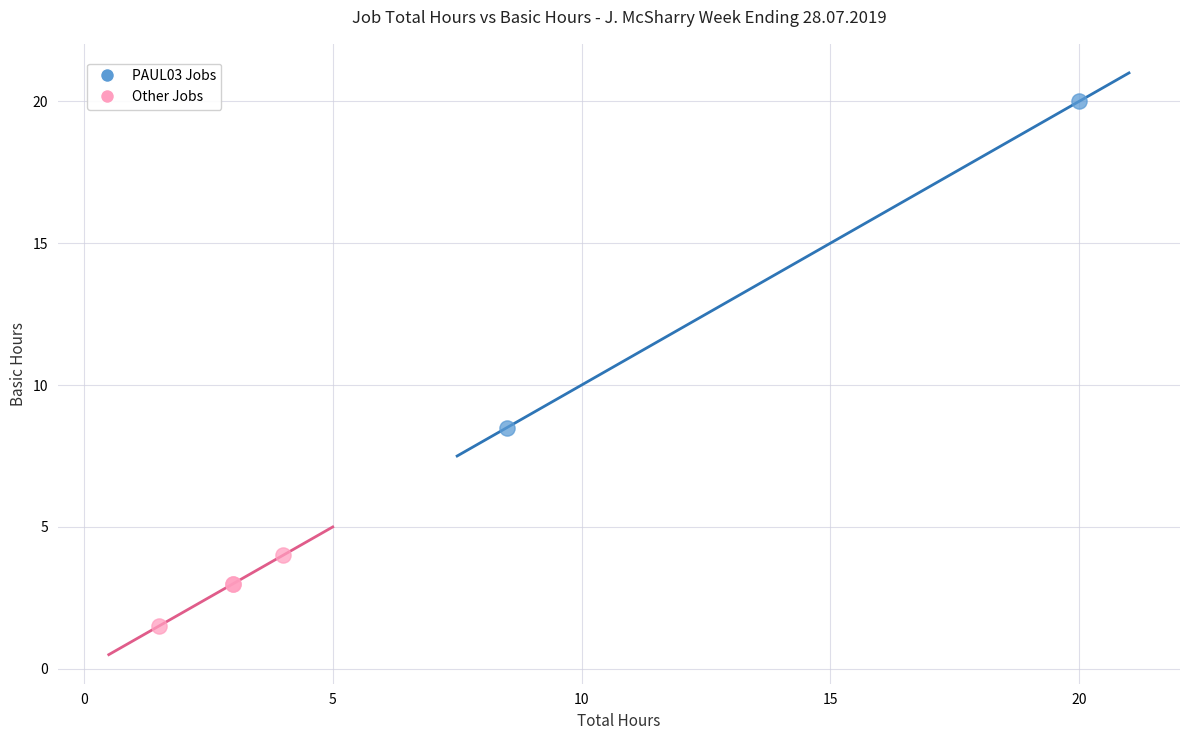

Which series reaches the minimum Y coordinate?

Other Jobs